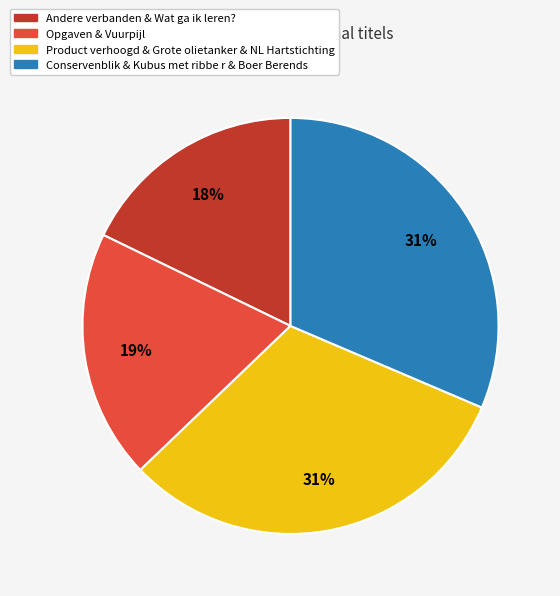

Is there any slice that represents more than half of the pie?

No